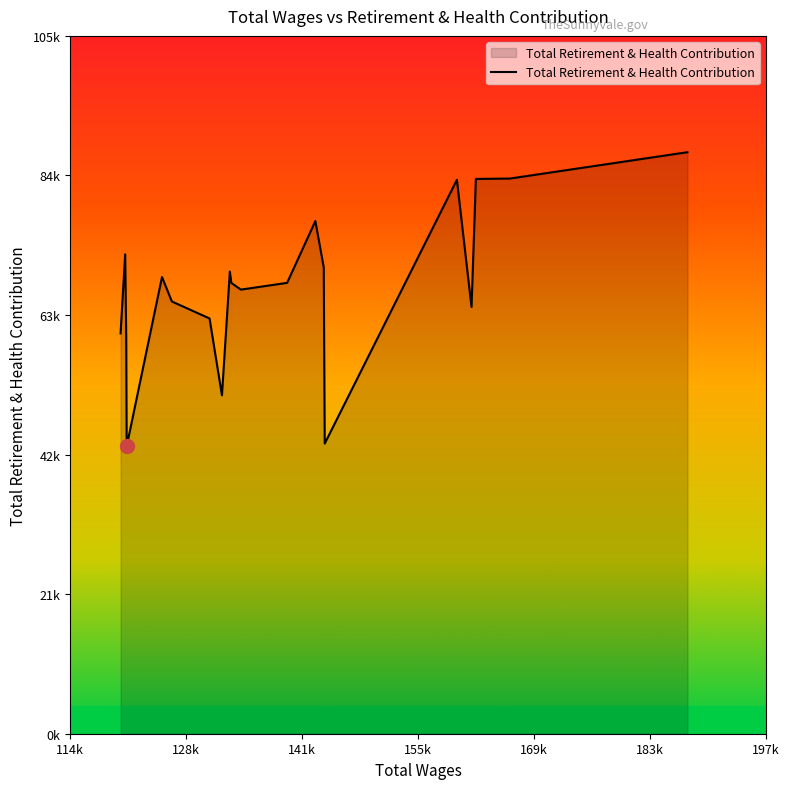

How many points are lower than both their immediate neighbors (excluding endpoints)?

5